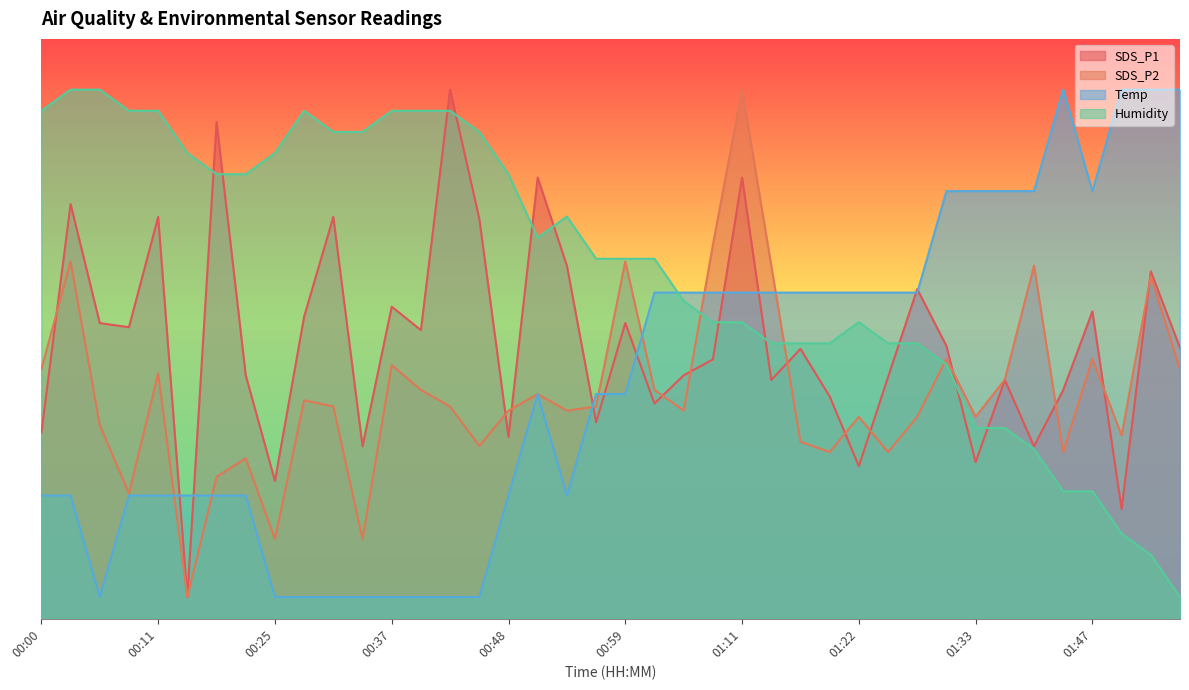

Where do SDS_P1 and SDS_P2 first cross each other?

00:00 and 00:03